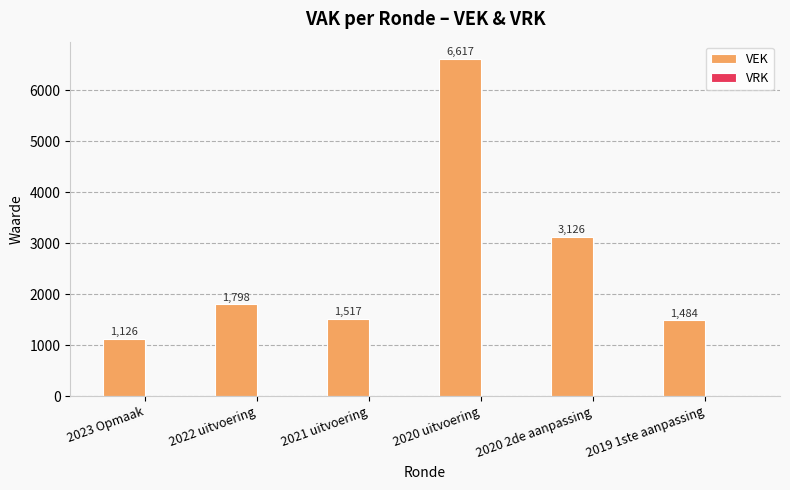

Which category has the highest value across all series?

2020 uitvoering